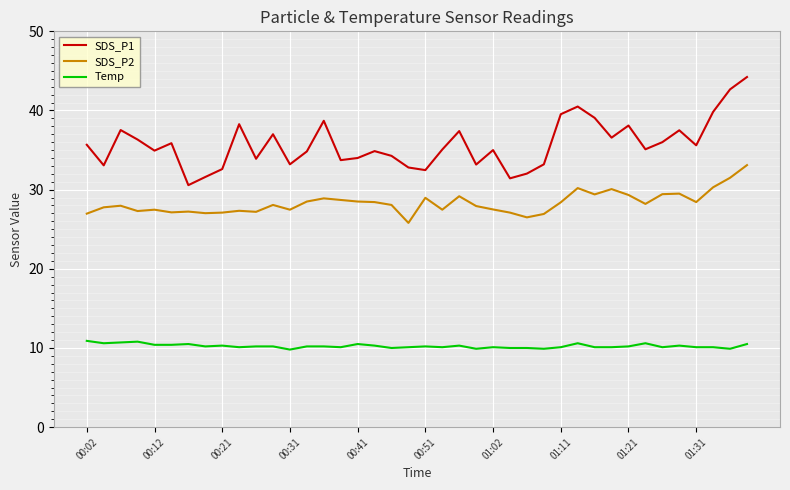

How many lines are shown in the chart?

3